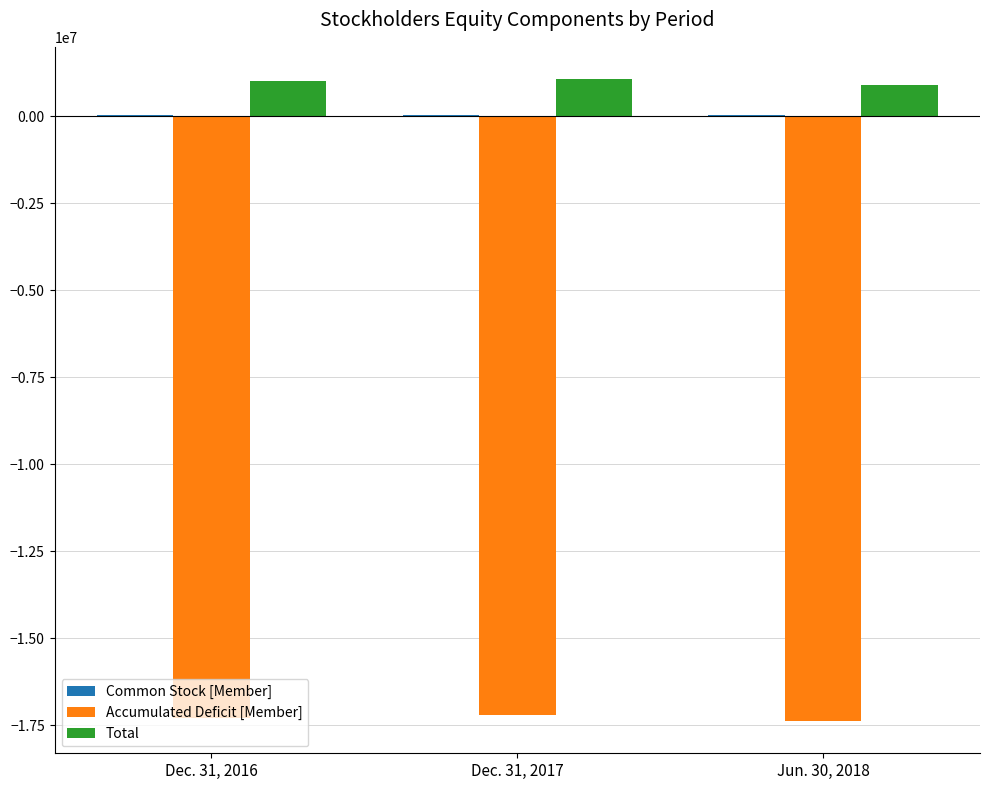

What is the sum of all Total values?

2997288